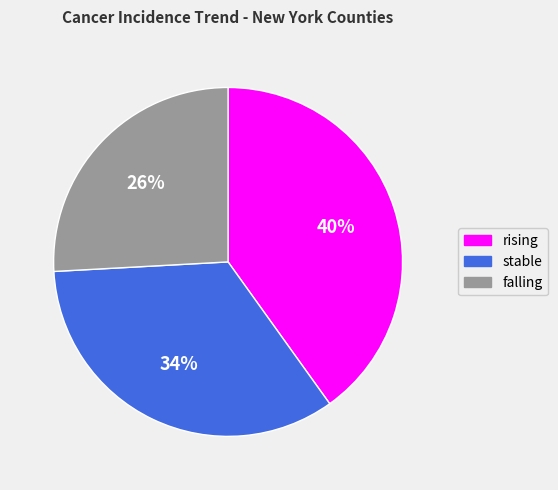

To the nearest percent, what portion does falling represent?

26%